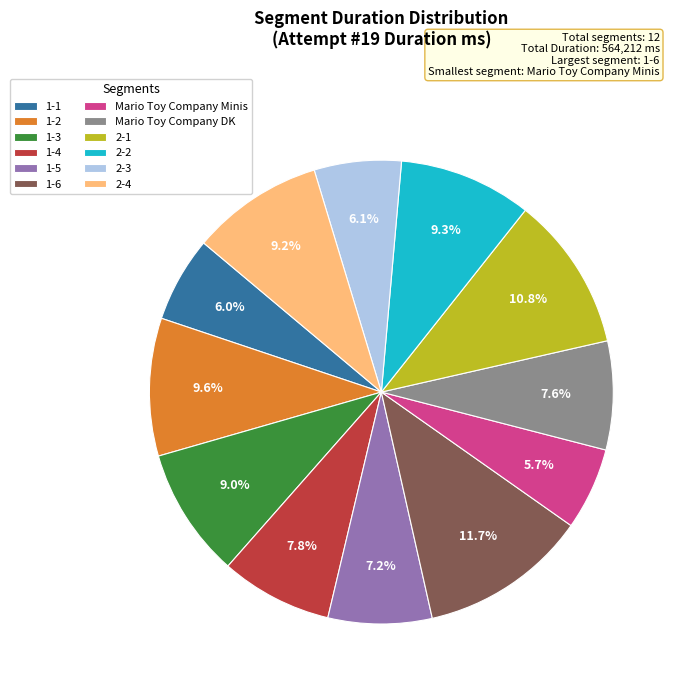

Count the number of slices in the pie.

12